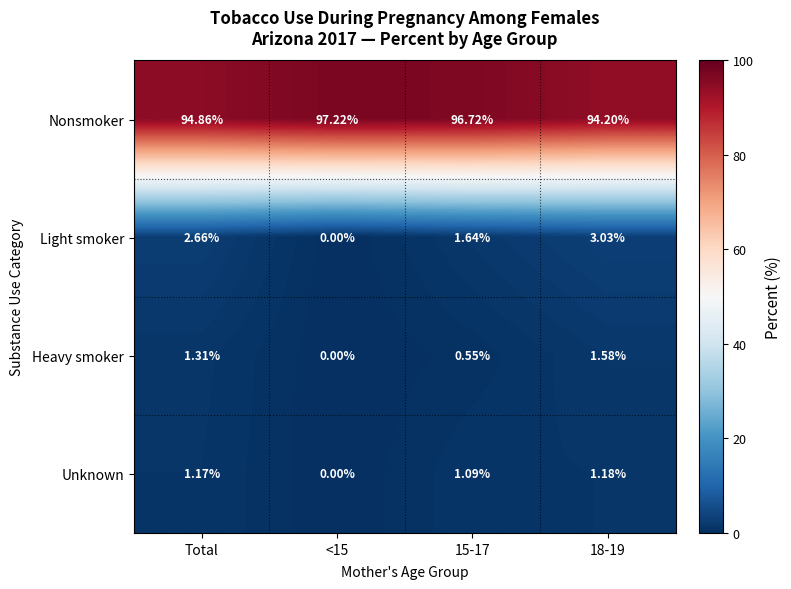

At how many categories does at least one series exceed 51?

4